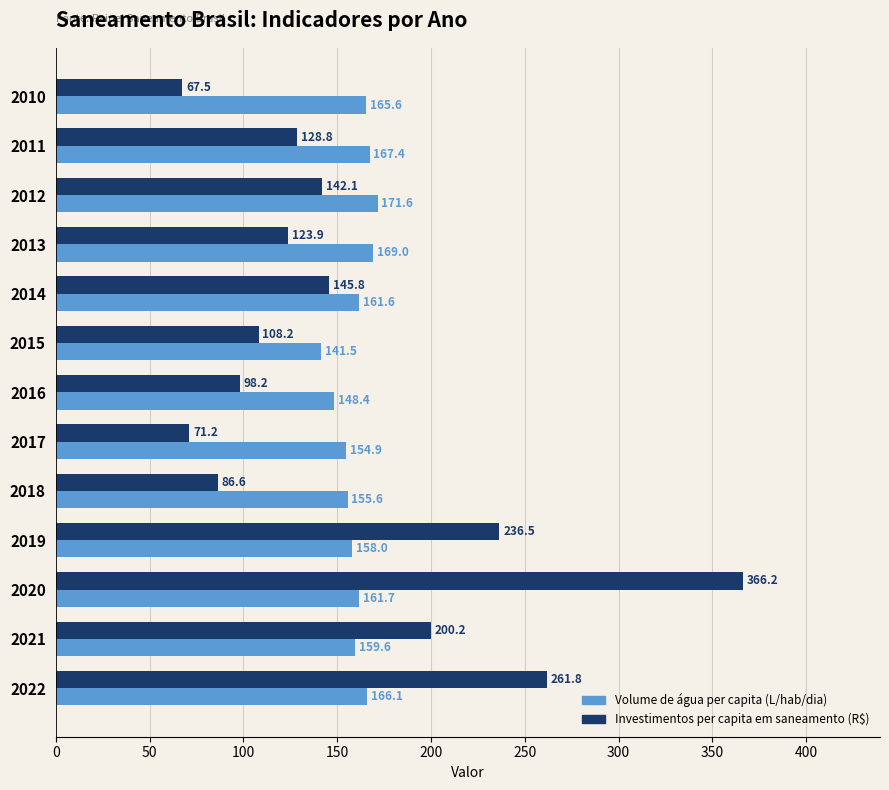

Rank the categories by Investimentos per capita em saneamento (R$) value from highest to lowest.

2020, 2022, 2019, 2021, 2014, 2012, 2011, 2013, 2015, 2016, 2018, 2017, 2010